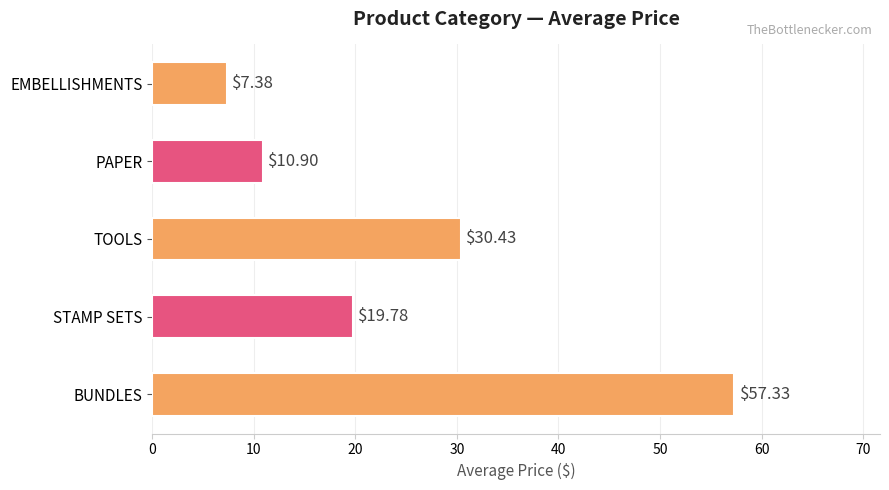

Between TOOLS and BUNDLES, which is larger?

BUNDLES